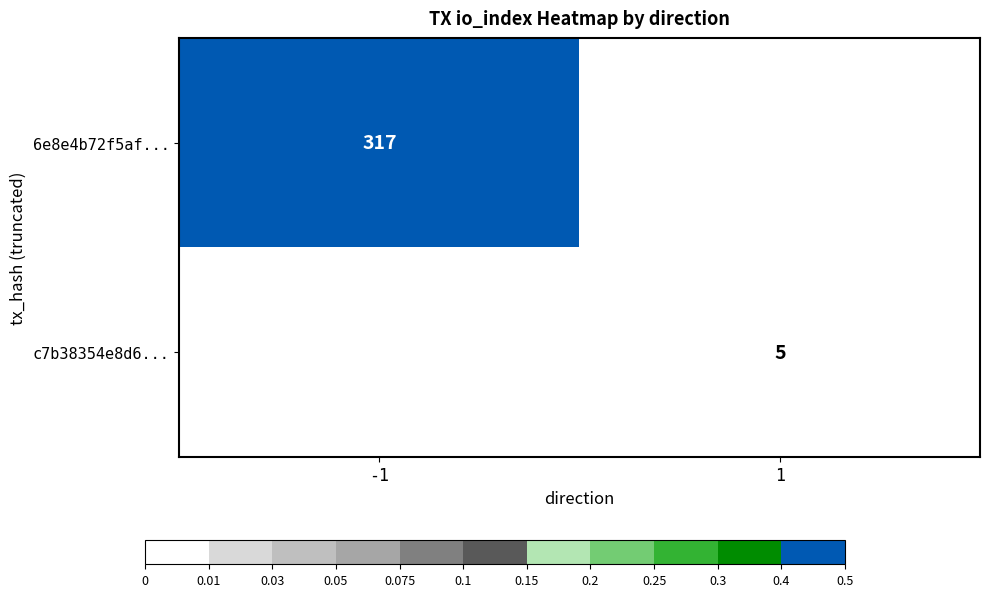

The c7b38354e8d6... series shows 0.0 at -1. True or false?

True